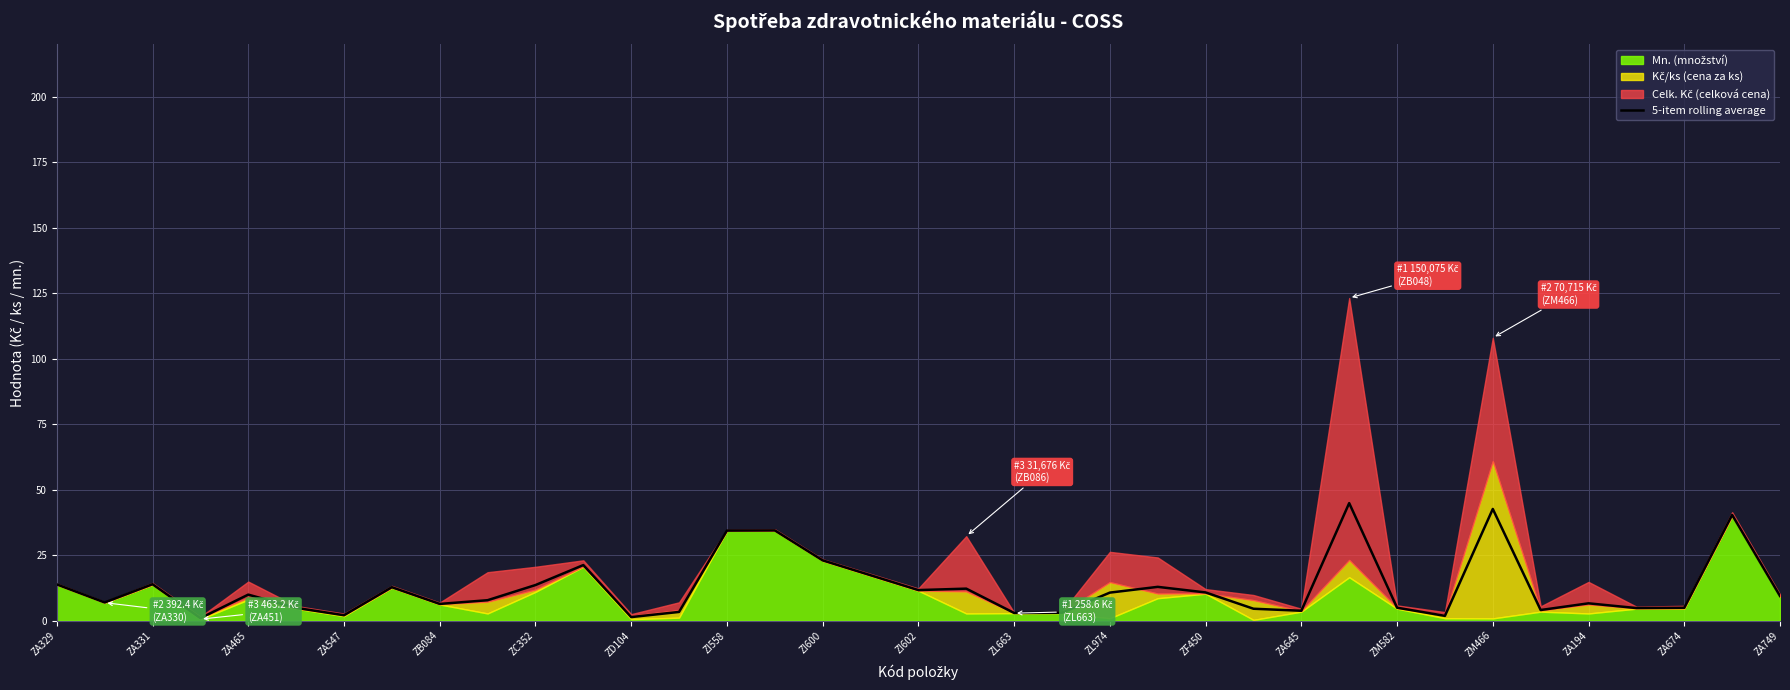

What is the value of the 17th point from the left?

23.0